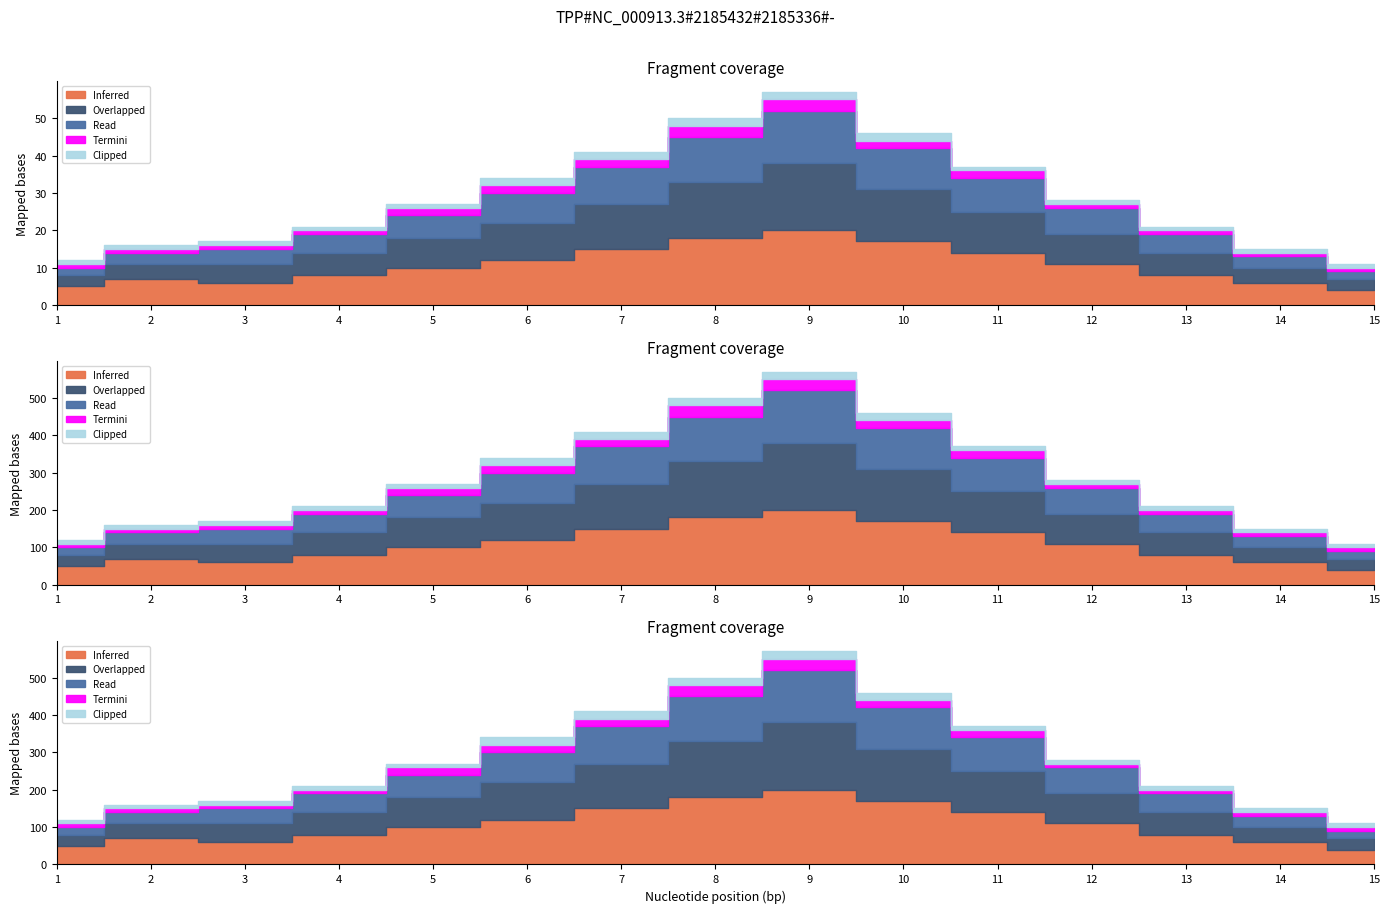

True or false: Overlapped and Termini intersect in this chart.

False